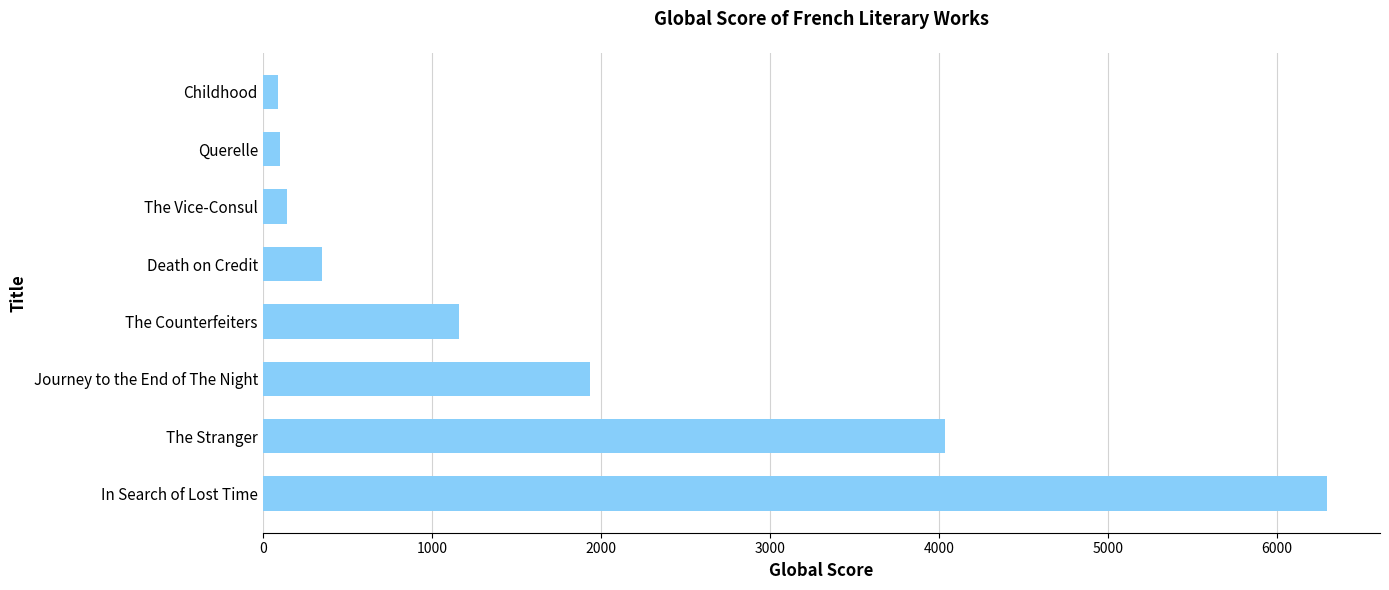

Between The Counterfeiters and In Search of Lost Time, which is larger?

In Search of Lost Time